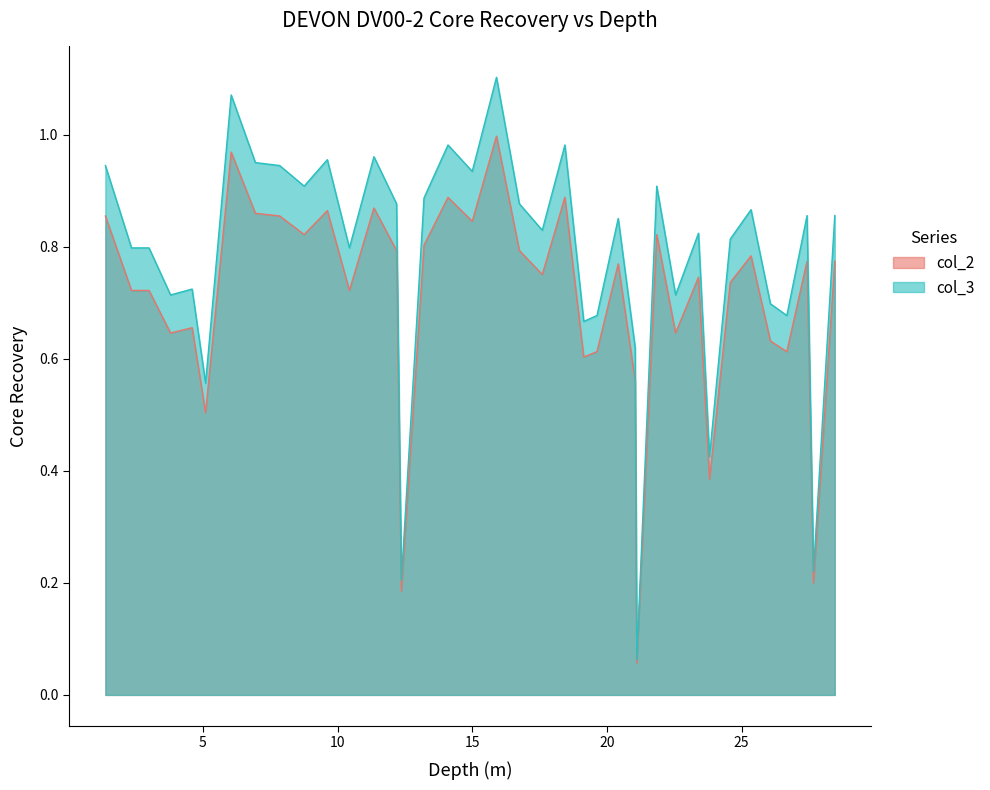

Which series has the largest total across all categories?

col_3